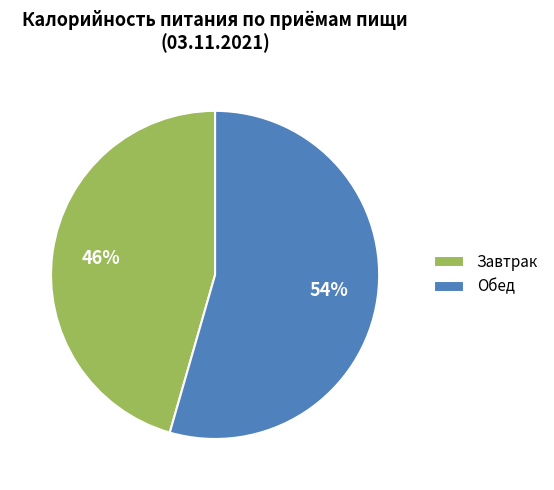

To the nearest percent, what portion does Завтрак represent?

46%